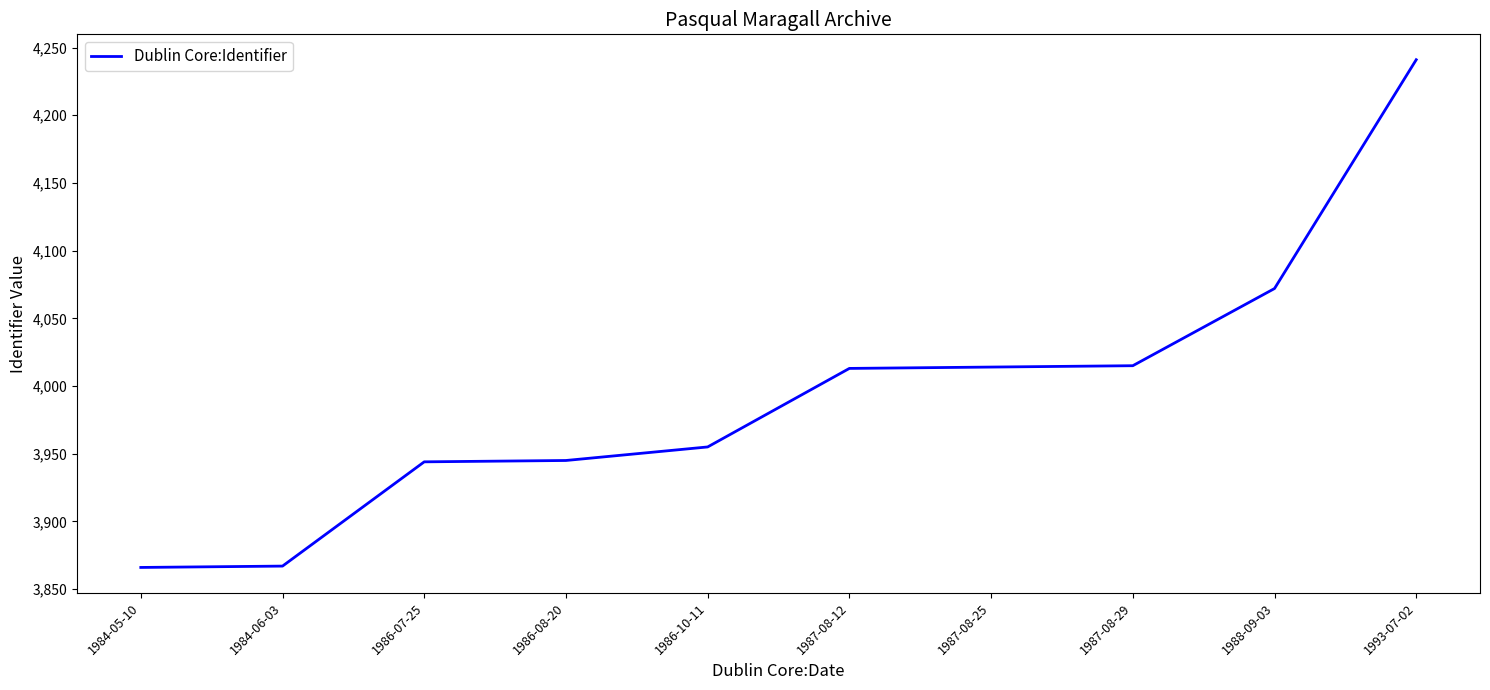

How many lines are shown in the chart?

1